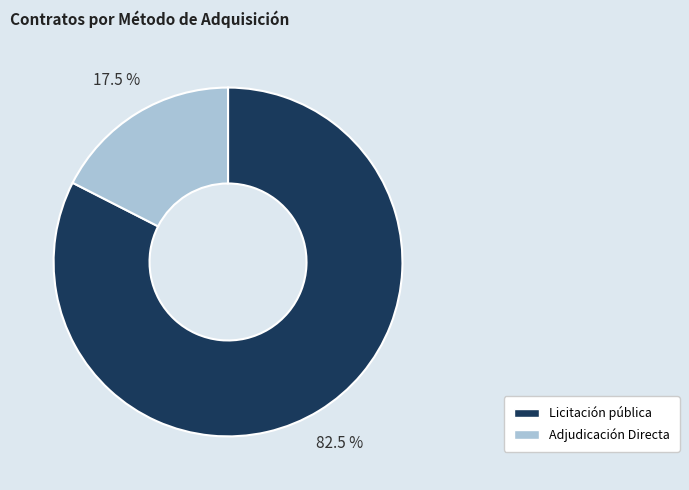

Count the number of slices in the pie.

2